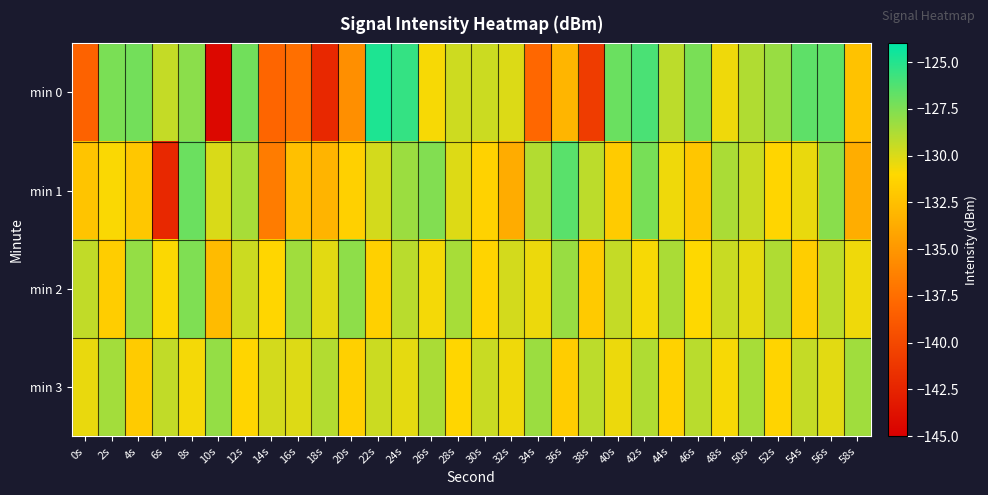

What is the minimum value shown in the chart?

-144.4